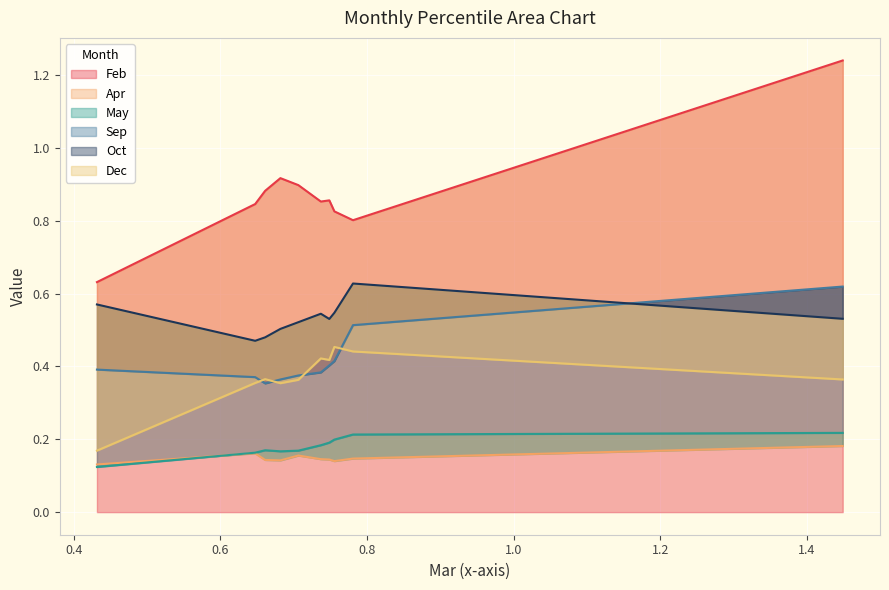

Which series has the largest total across all categories?

Feb